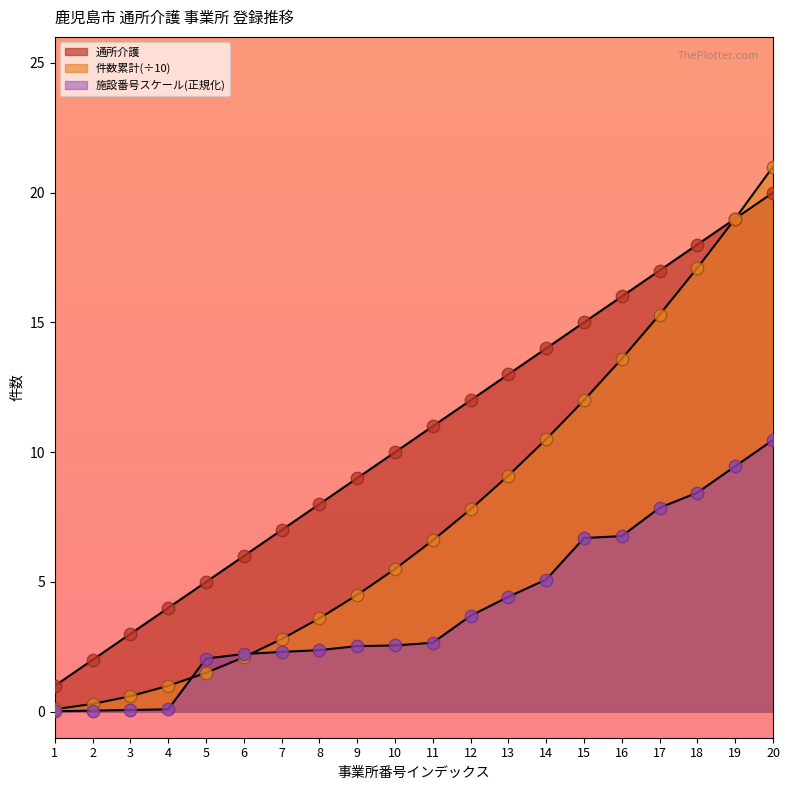

What are all the series names shown in the legend?

通所介護, 件数累計, 施設番号スケール